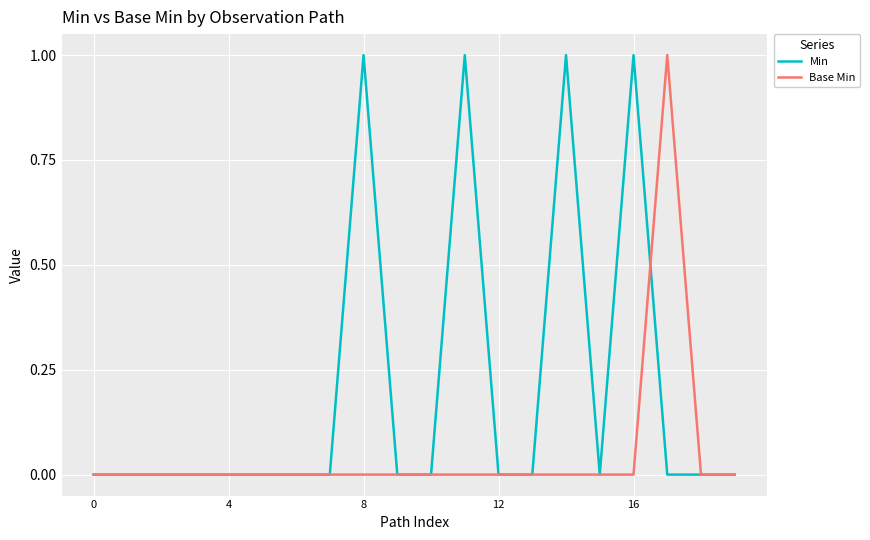

List the series in order of their overall mean, highest first.

Min, Base Min